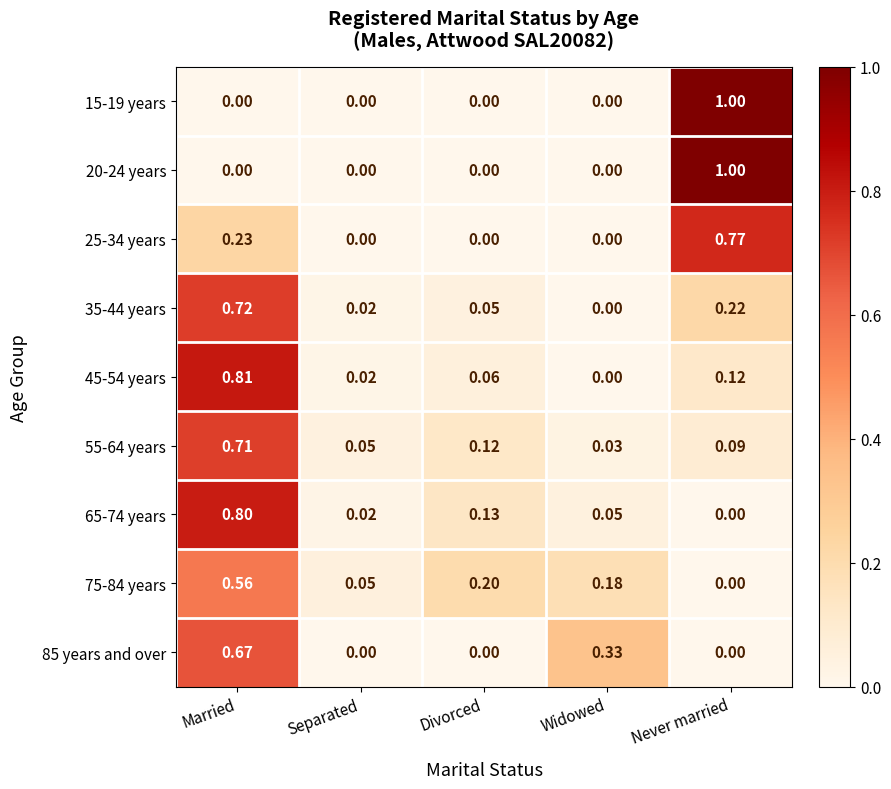

At which label does 55-64 years reach its minimum?

Widowed